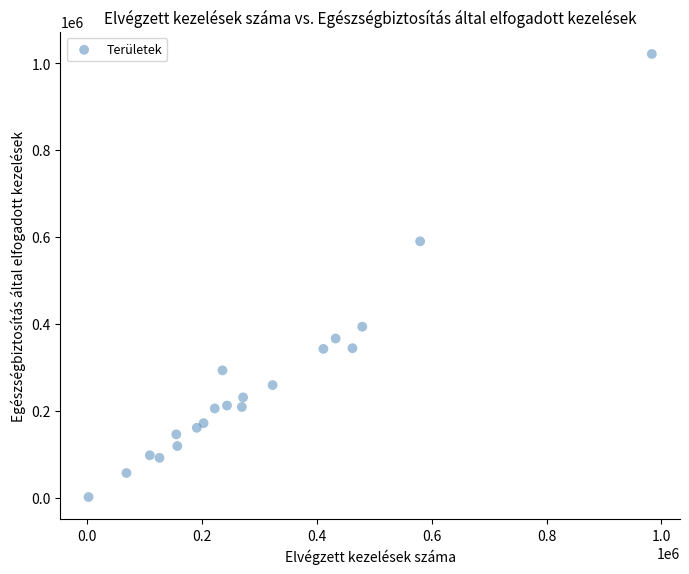

What is the range of X values (max minus min)?

980235.0